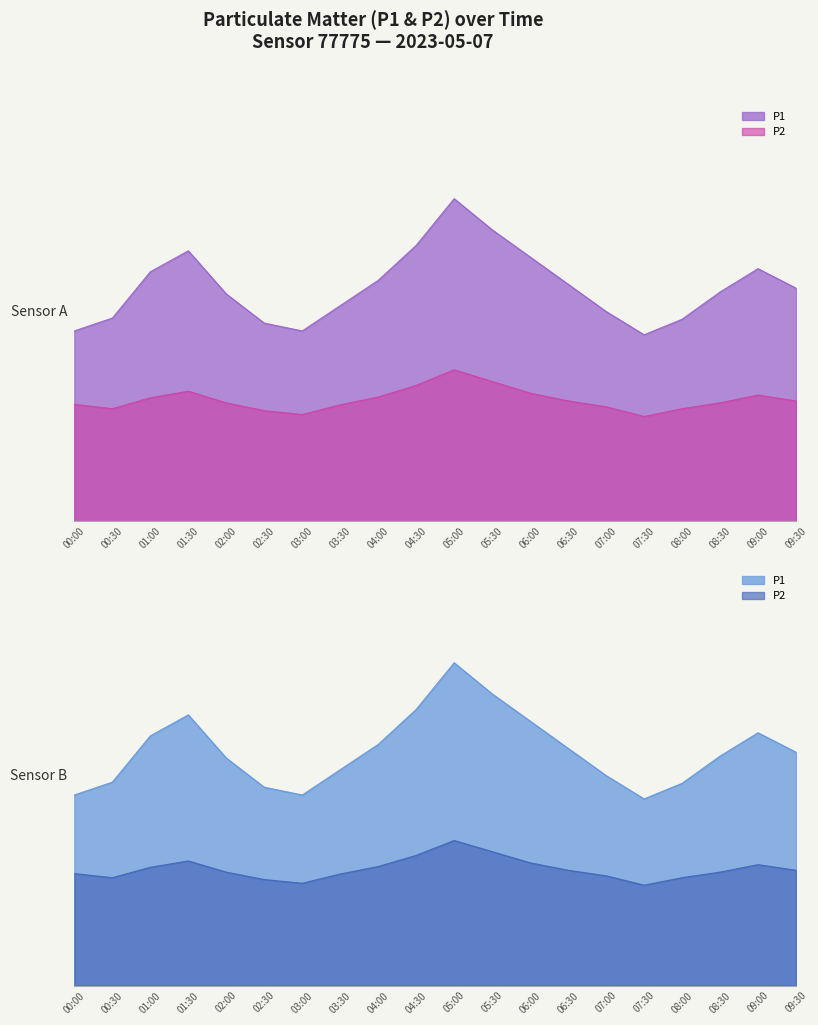

Reading left to right, what are all the values shown in this chart?

P1: 2.6	2.6	2.8	2.9	2.7	2.5	2.4	2.6	2.8	3.1	3.4	3.2	2.9	2.7	2.6	2.4	2.6	2.7	2.9	2.7
P2: 3.0	2.9	3.2	3.4	3.0	2.9	2.8	3.0	3.2	3.5	3.9	3.6	3.3	3.1	3.0	2.7	2.9	3.0	3.2	3.1